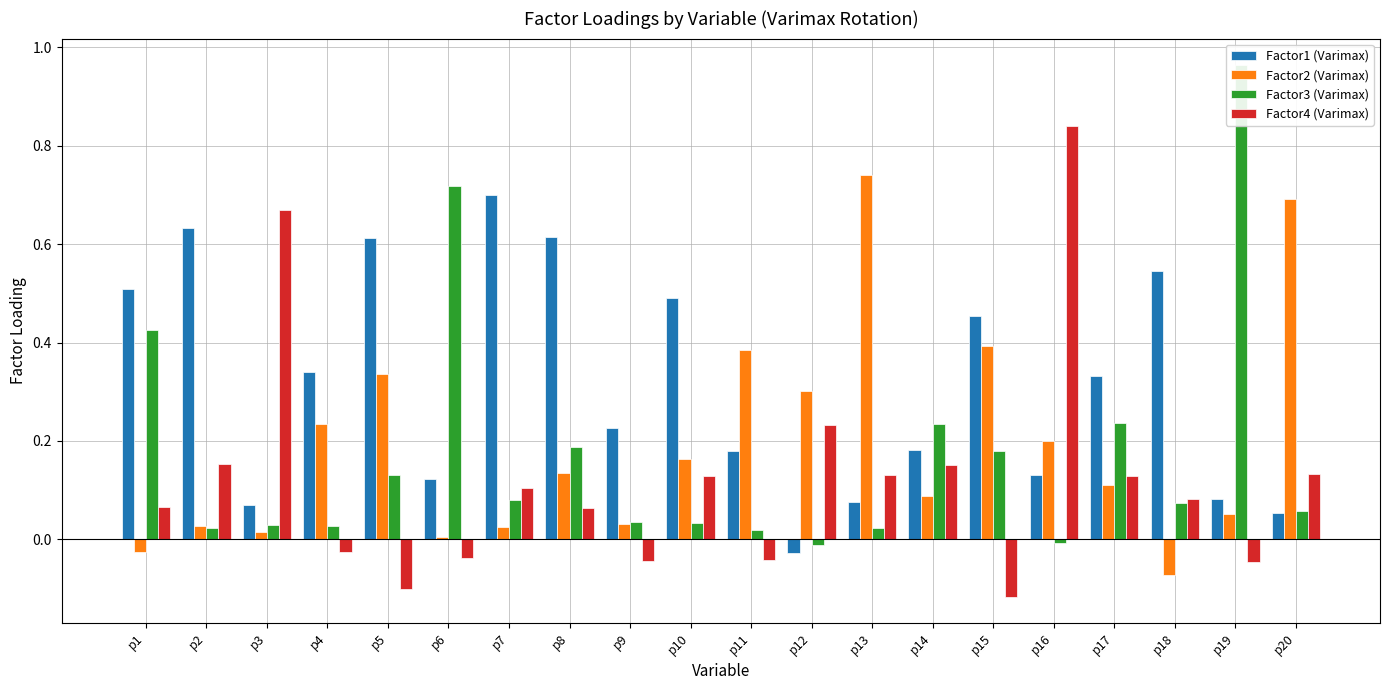

Read the Factor1 (Varimax) value at p16.

0.1